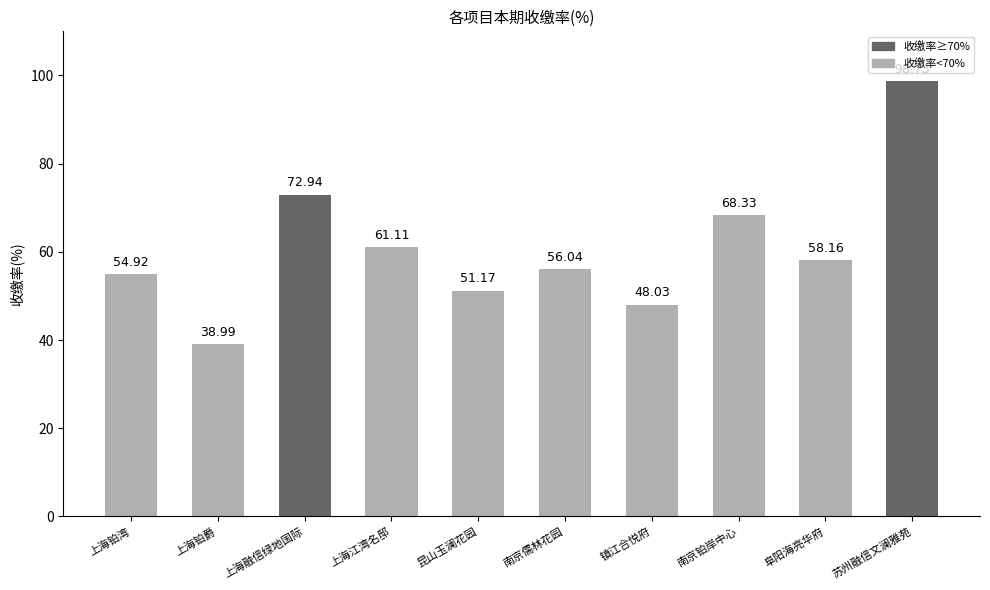

Reading right to left, extract all data points from this chart.

98.7	58.2	68.3	48.0	56.0	51.2	61.1	72.9	39.0	54.9